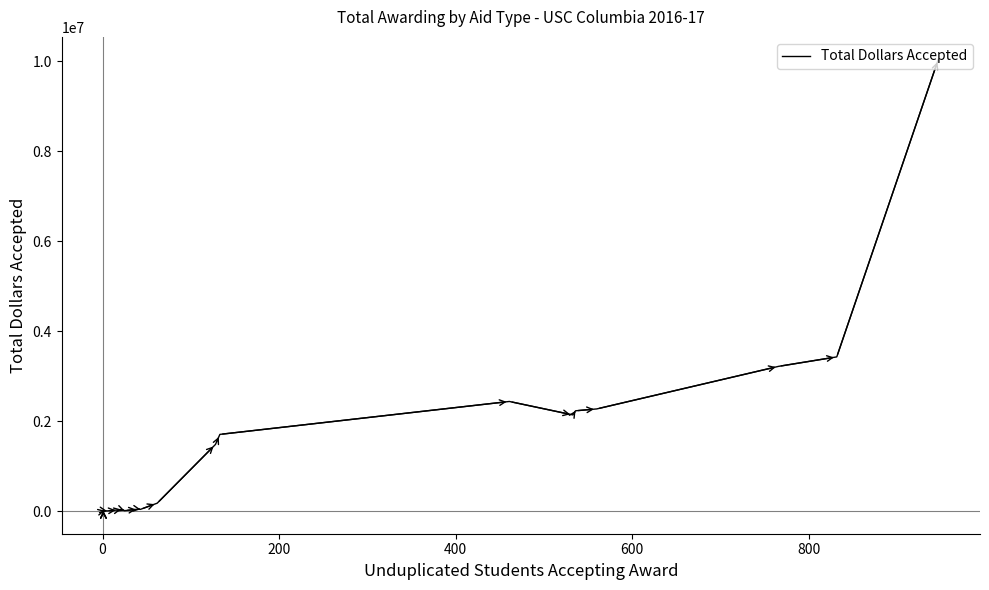

Reading left to right, list all the values displayed in this chart.

2140	2582	3300	3728	12500	7000	29030	40398	12500	47484	41530	179299	1484215	1707733	2439097	2140069	2231679	2273209	3218982	3429447	10038058	10038058